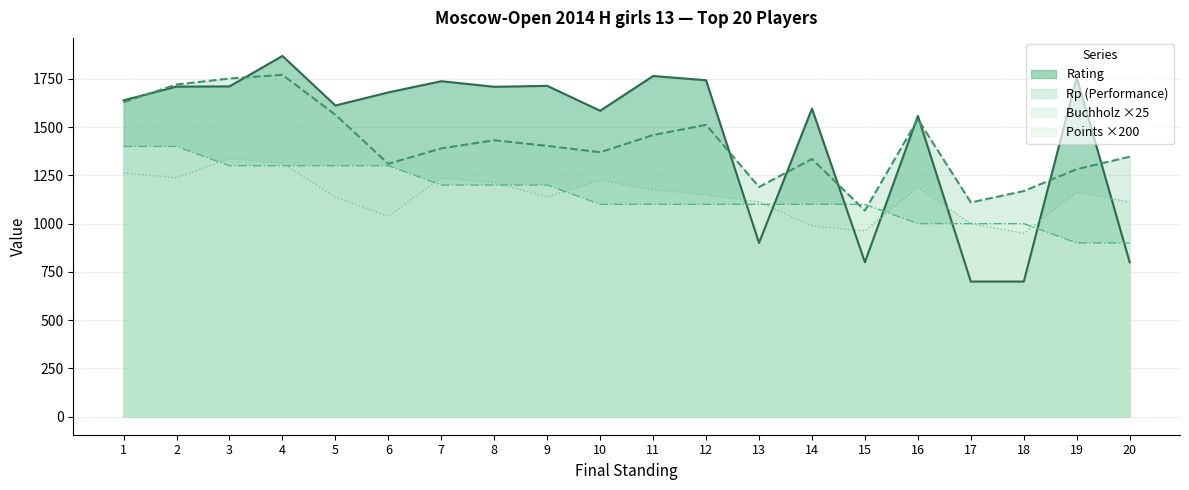

What is the sum of all Points values?

23000.0